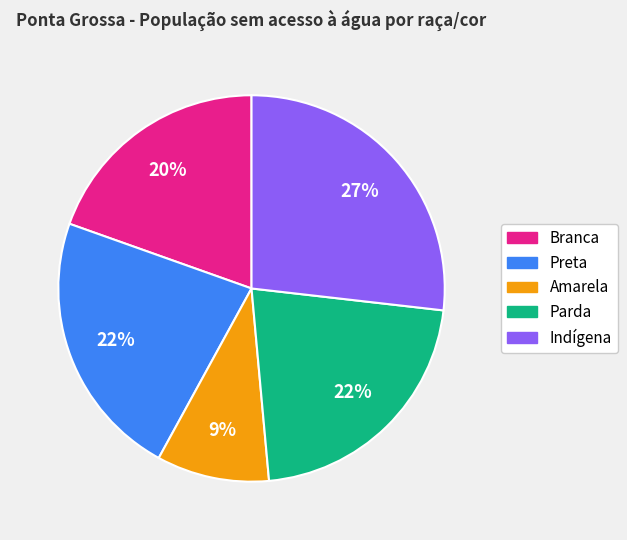

What percentage is the Parda slice, to the nearest percent?

22%